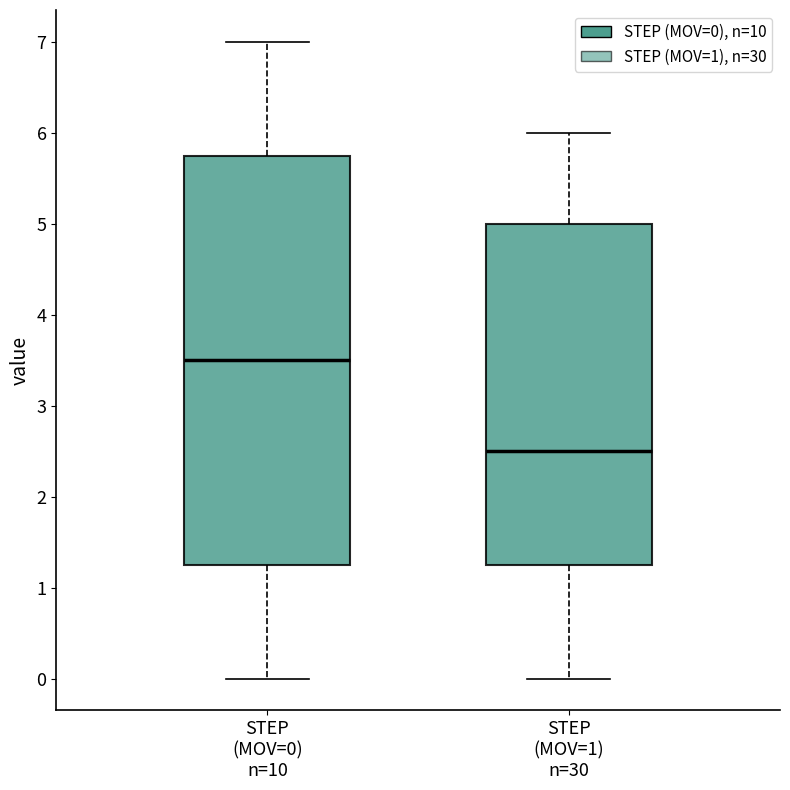

Which box's median line is the lowest?

STEP (MOV=1) n=30